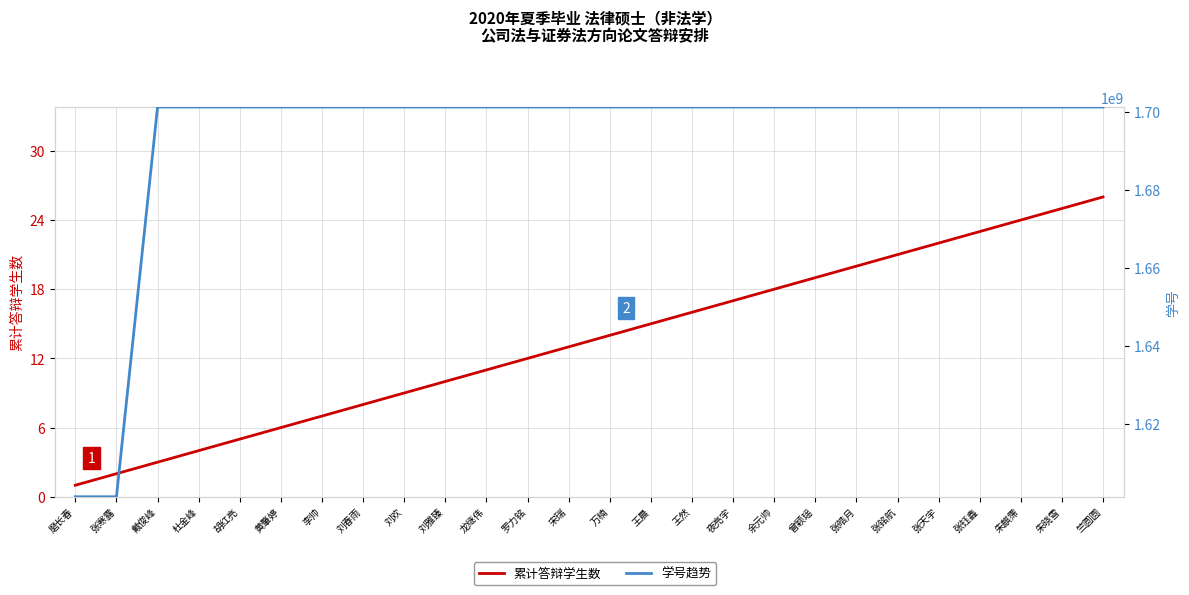

The value of 累计答辩学生数 at 张寒露 is 2. True or false?

True